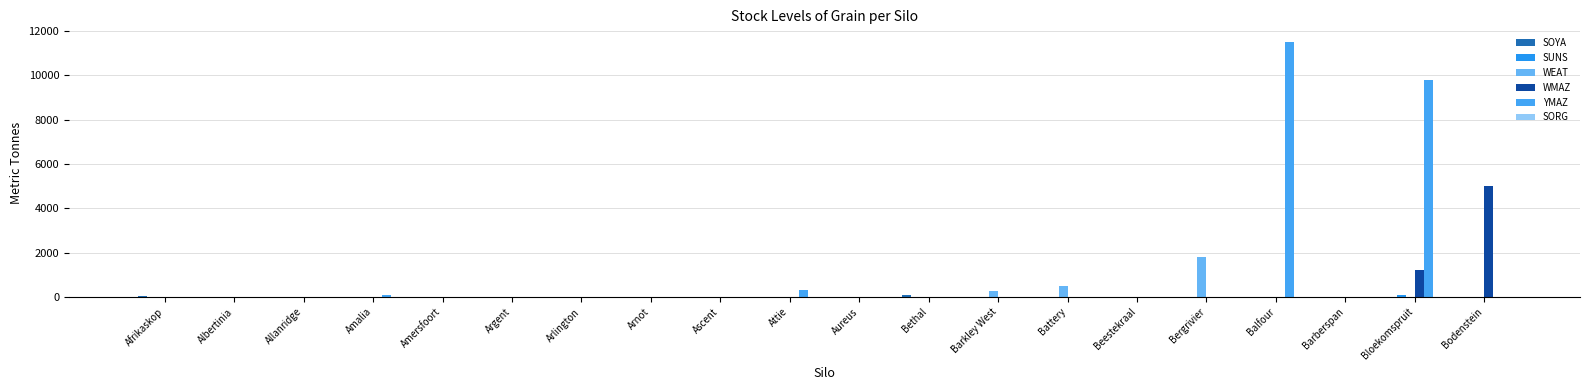

The value of SOYA at Allanridge is 63. True or false?

False